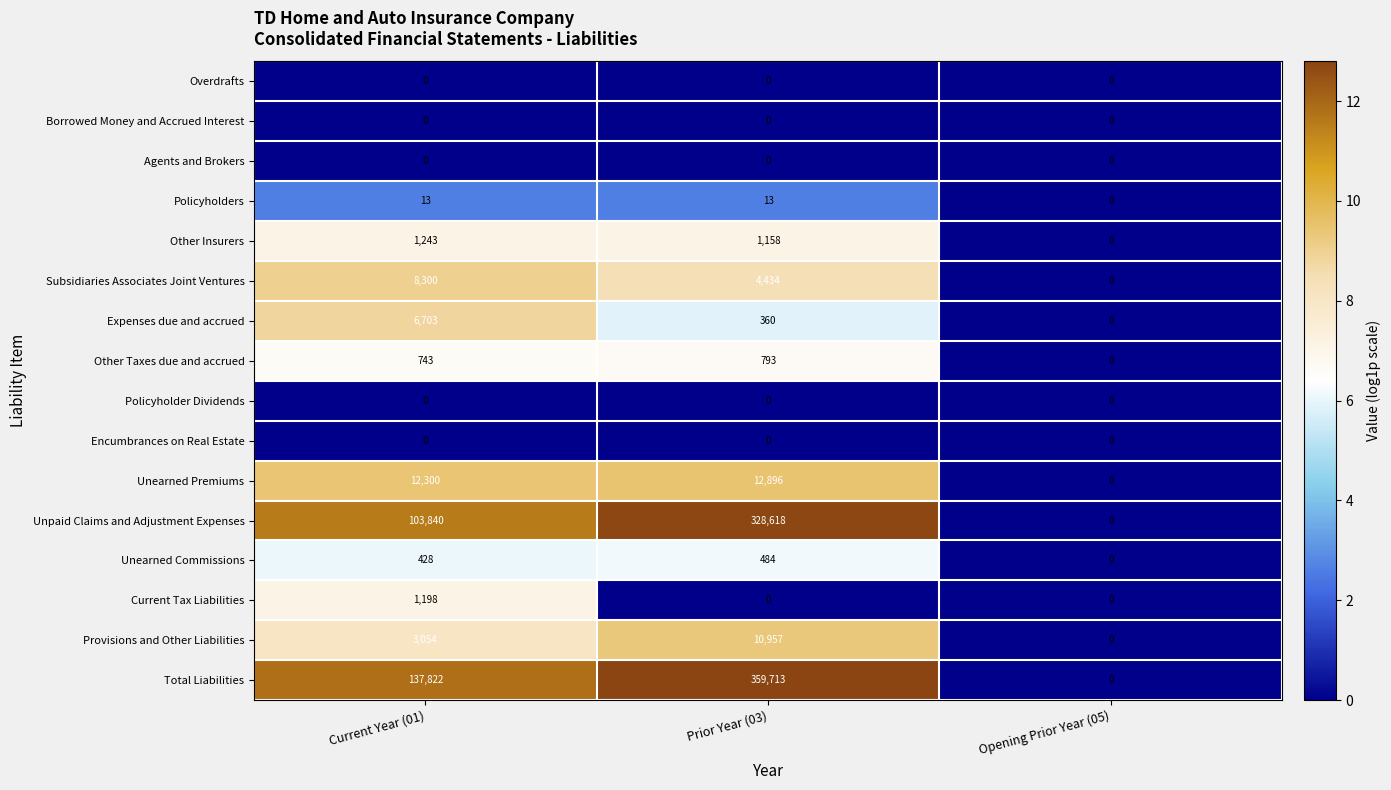

Where does the Other Insurers series first go above 1158?

Current Year (01)